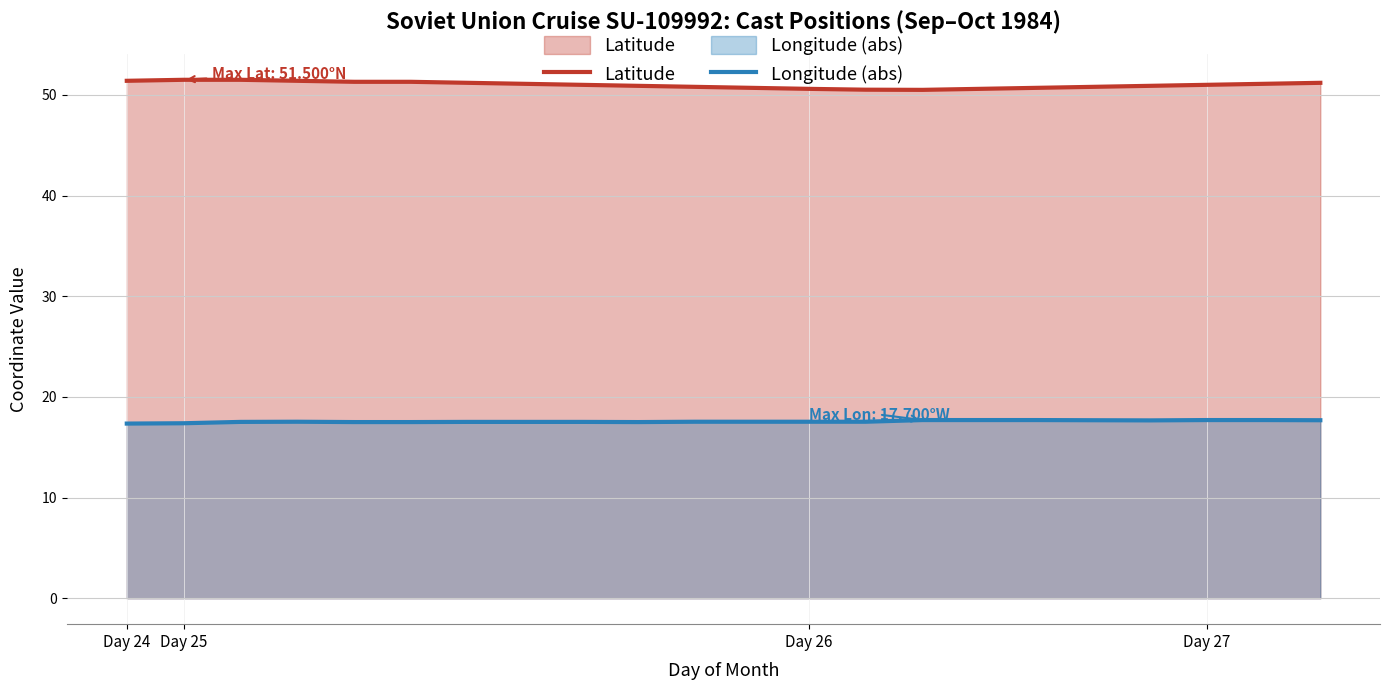

What is the total value across all series at Day 25?

68.9